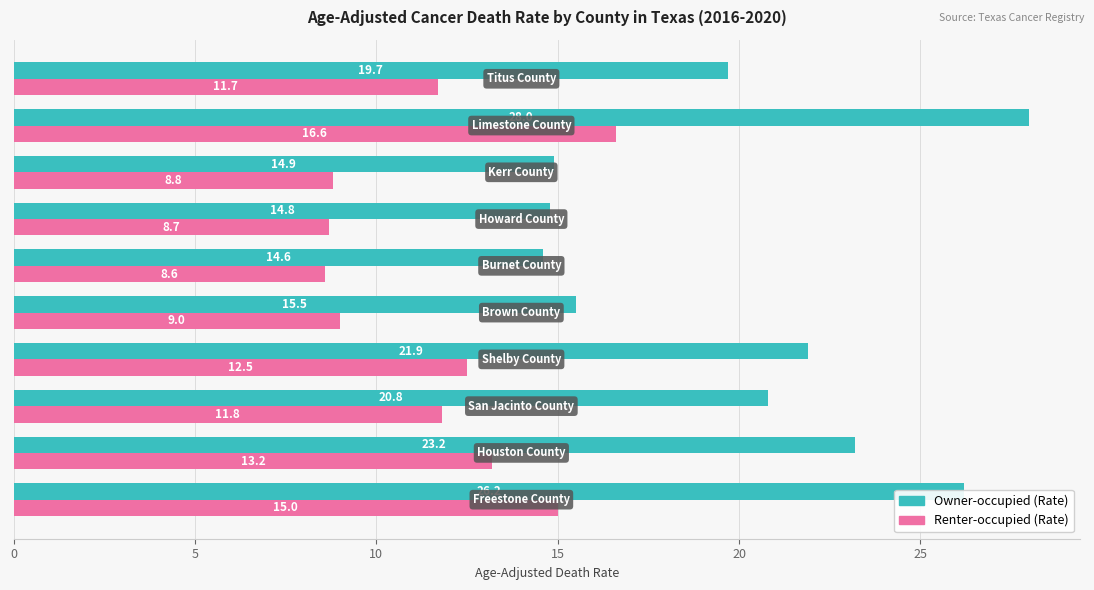

What are all the series names shown in the legend?

Owner-occupied (Rate), Renter-occupied (Rate)